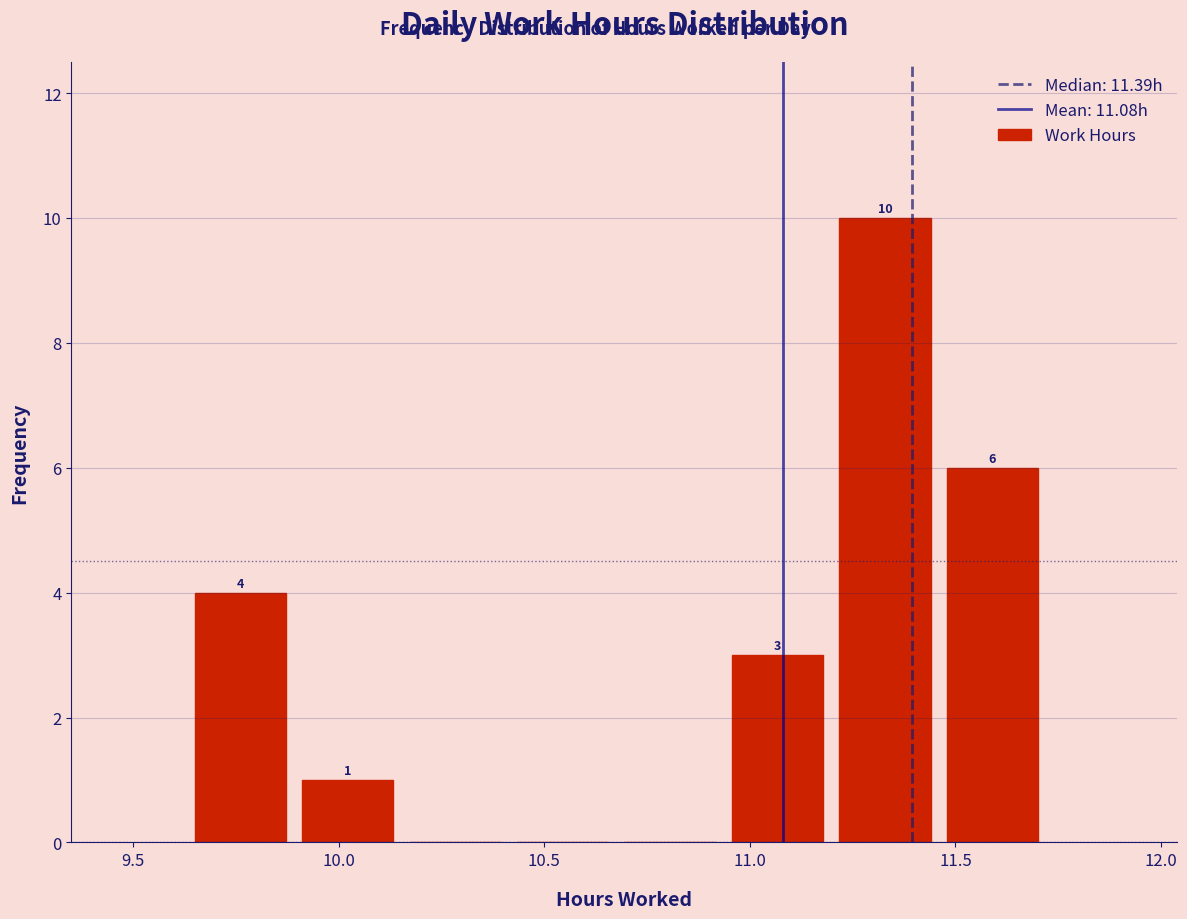

Over which range of the x-axis is the bar tallest?

11.20 to 11.50